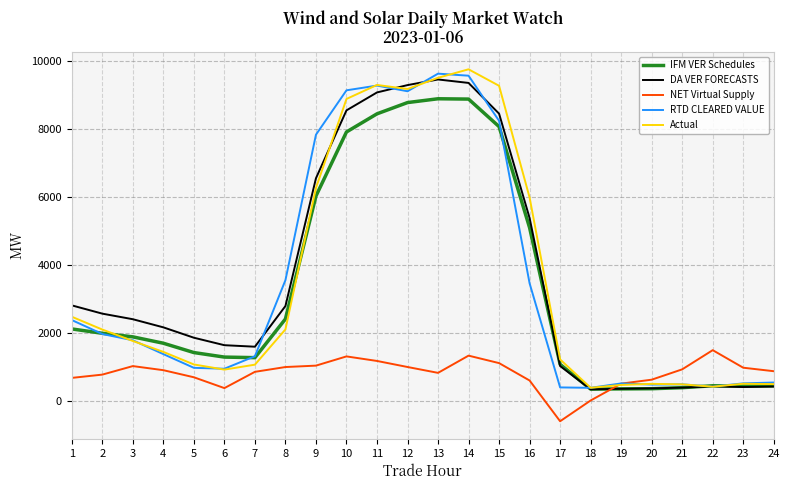

Between which two adjacent categories do Actual and IFM VER Schedules first intersect?

2 and 3